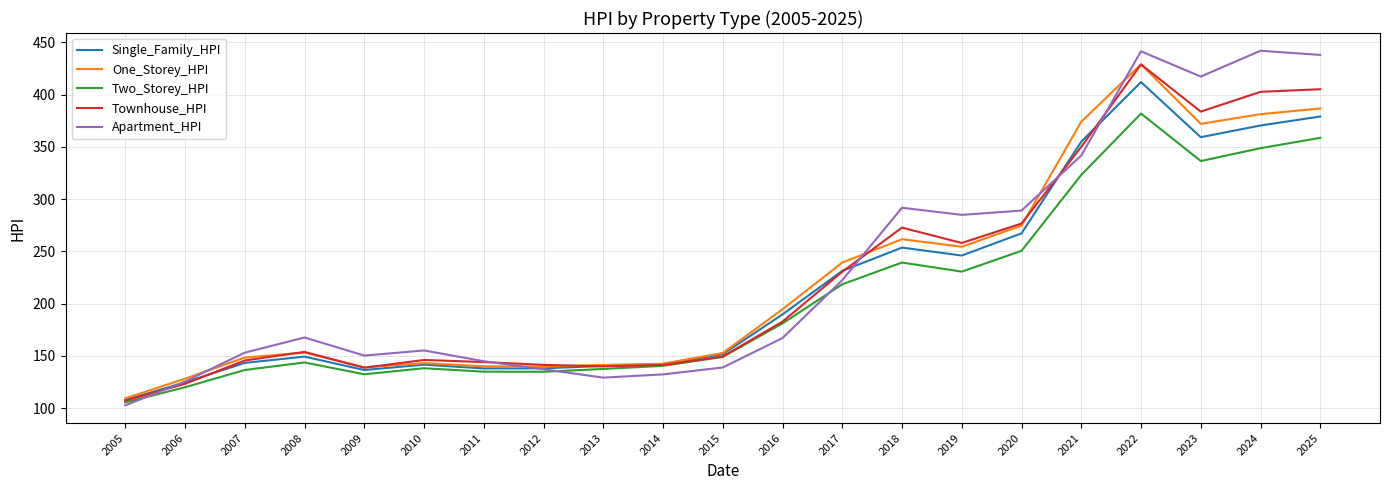

How many lines are shown in the chart?

5